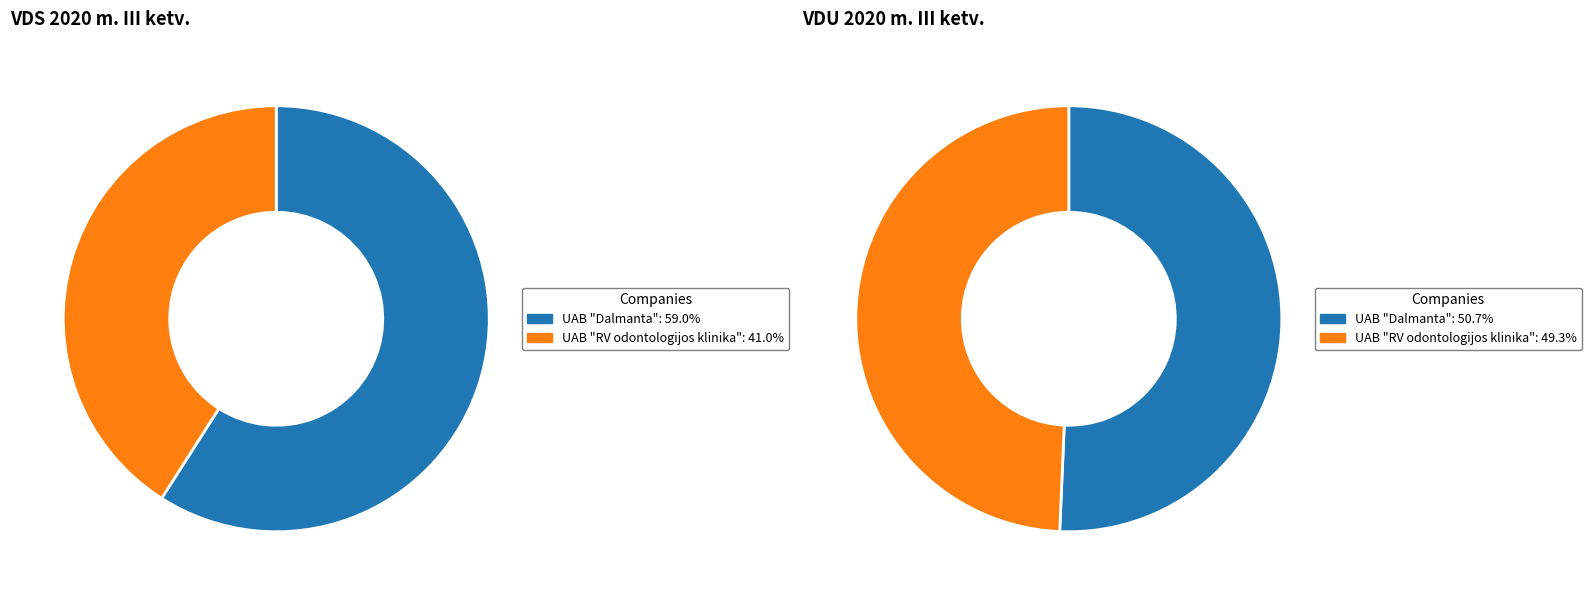

To the nearest percent, what percentage of the pie is UAB "Dalmanta"?

51%